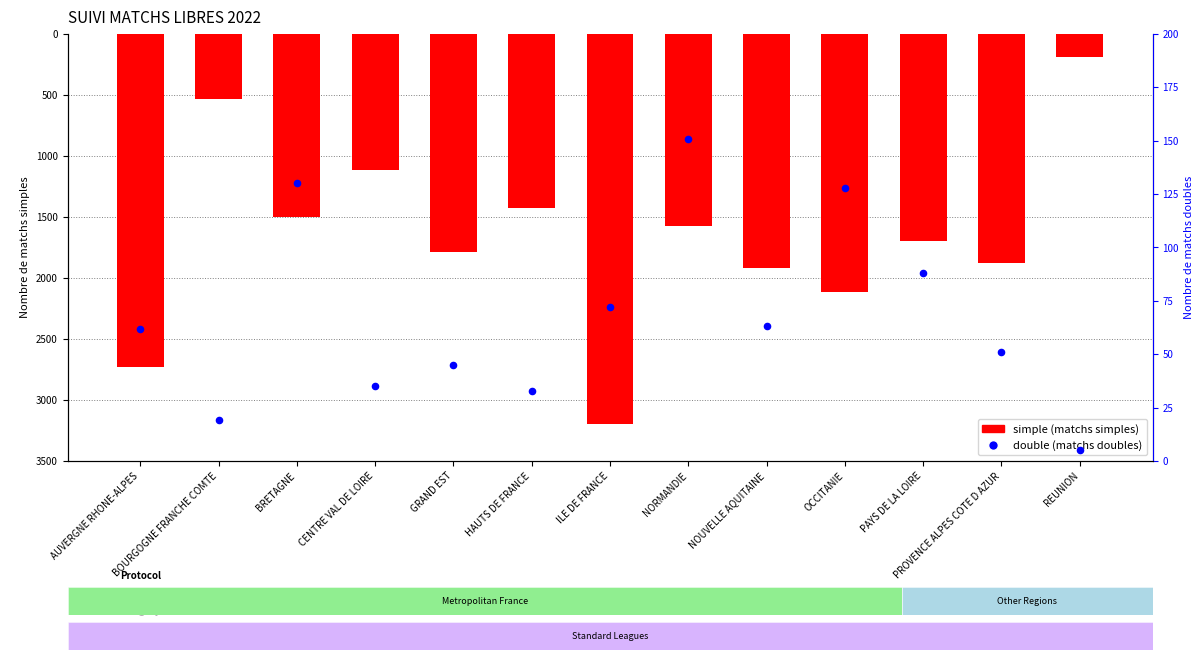

Which series reaches the maximum Y coordinate?

double